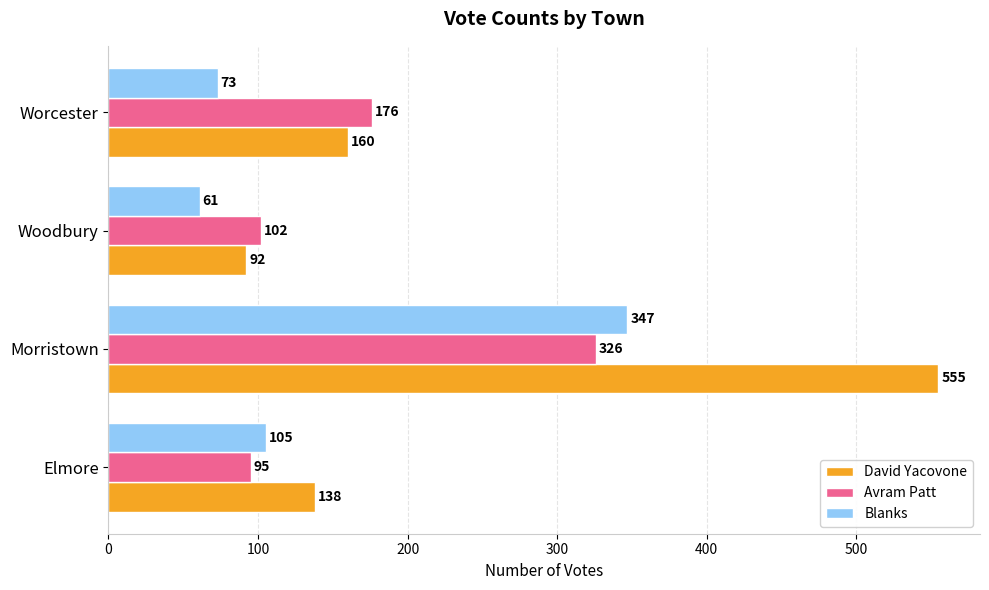

What are all the series names shown in the legend?

David Yacovone, Avram Patt, Blanks